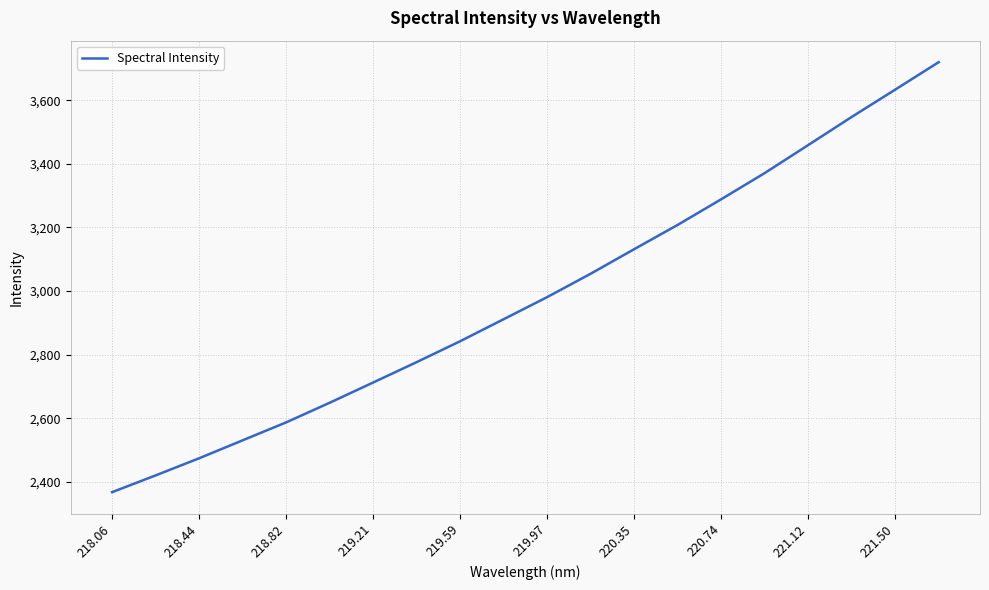

What is the minimum value shown in the chart?

2367.8